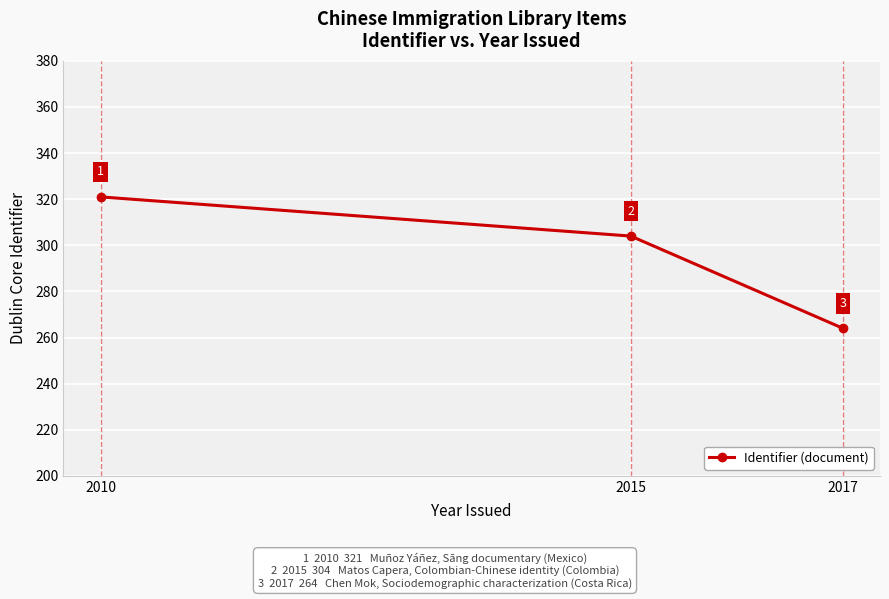

Reading left to right, list all the values displayed in this chart.

2010=321	2015=304	2017=264